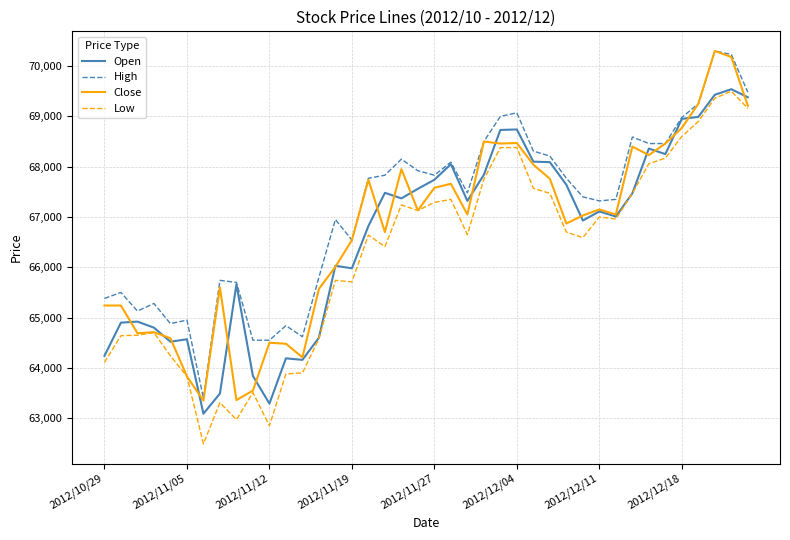

What is the lowest value of the Close series?

63350